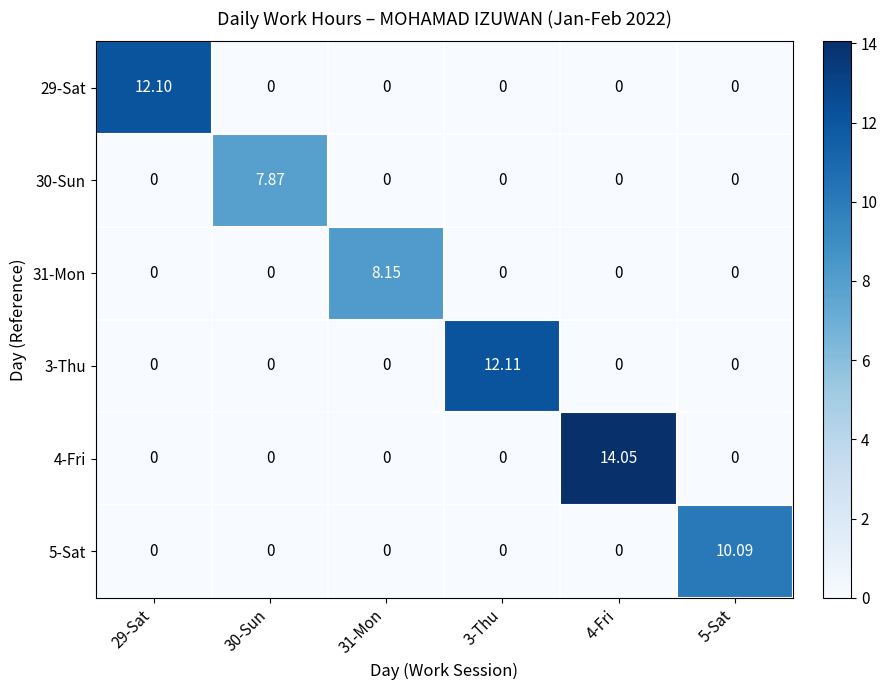

Is the value of 4-Fri at 30-Sun greater than the value of 30-Sun at 30-Sun?

No